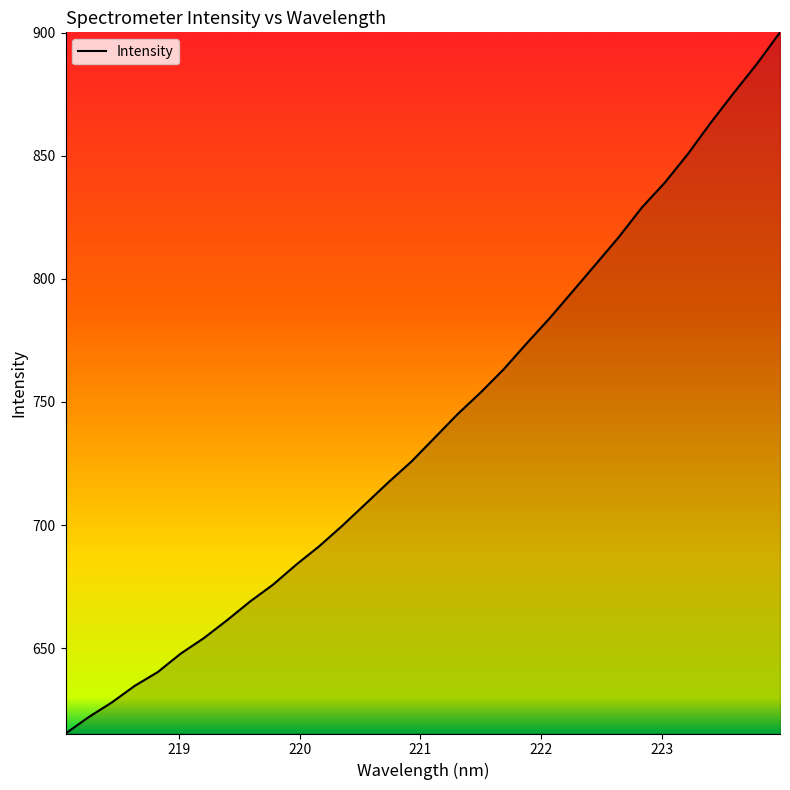

What is the difference between the maximum and minimum values?

284.8